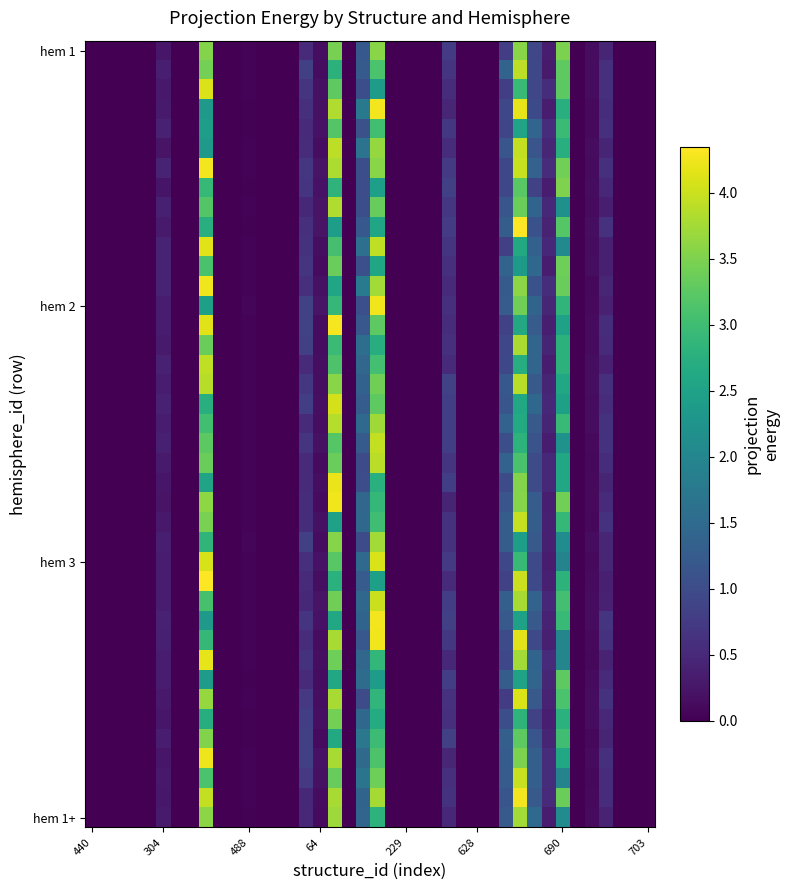

At how many categories does at least one series exceed 2?

5